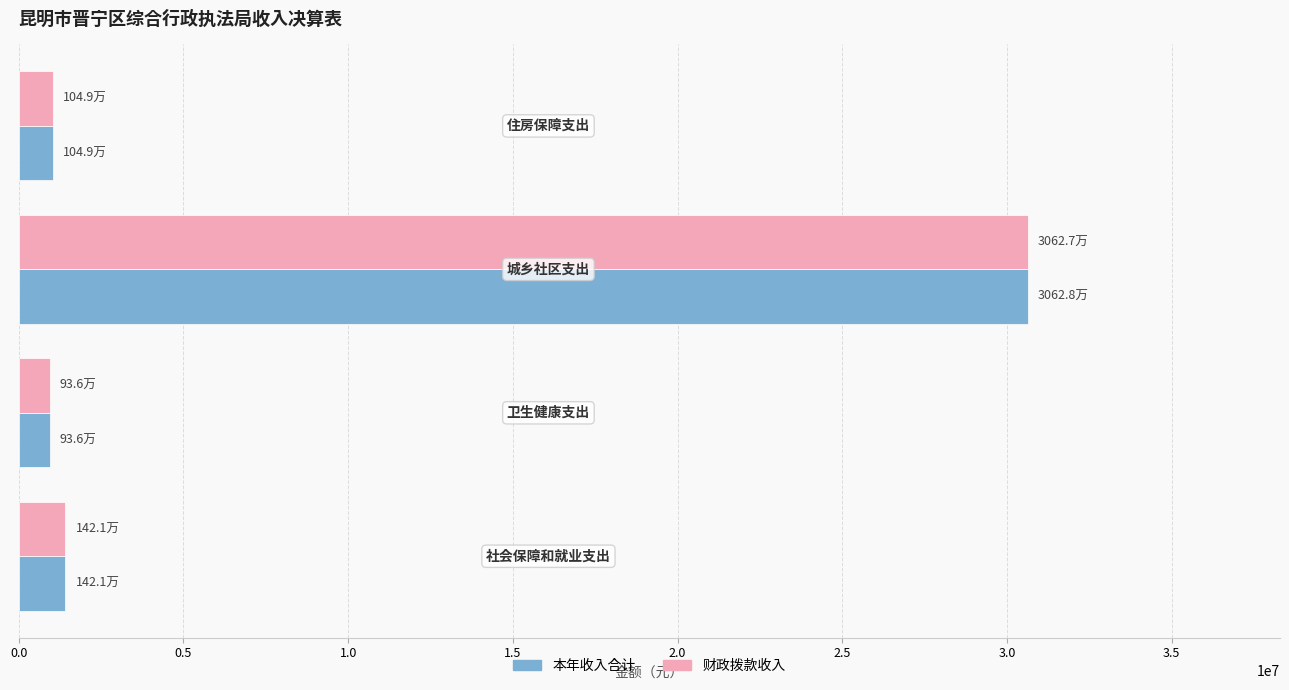

What are all the series names shown in the legend?

本年收入合计, 财政拨款收入